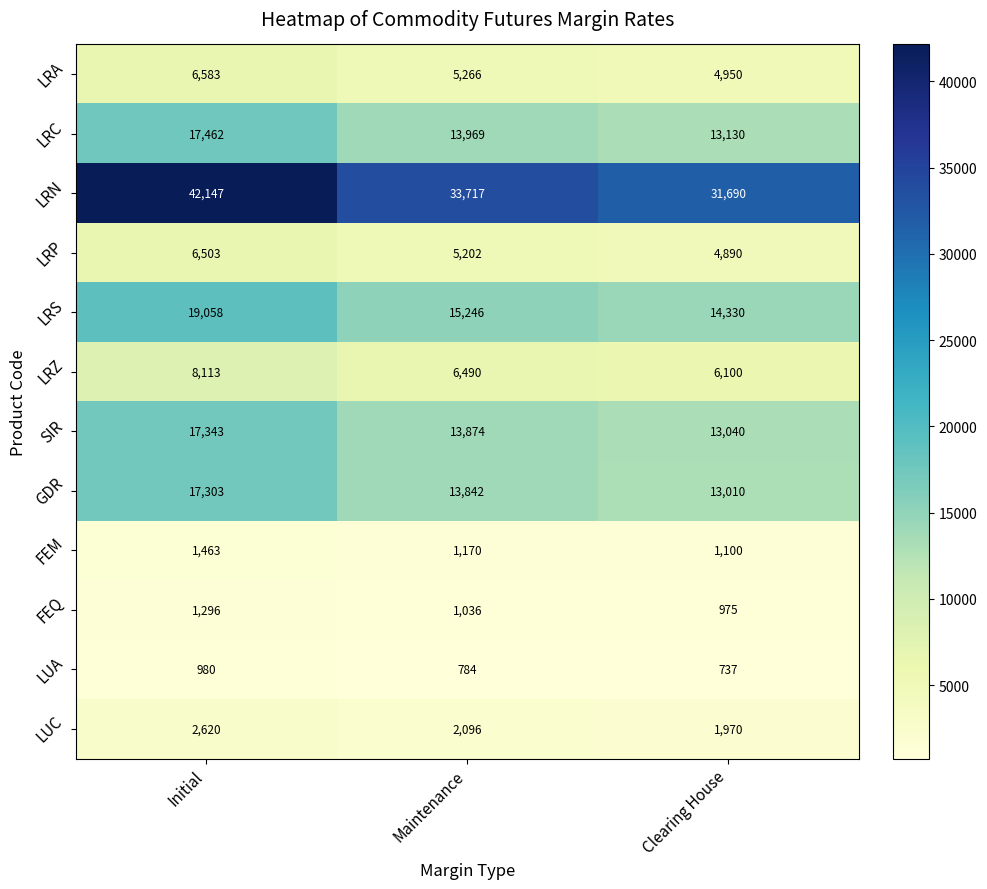

Which series changed the most between Initial and Clearing House?

LRN